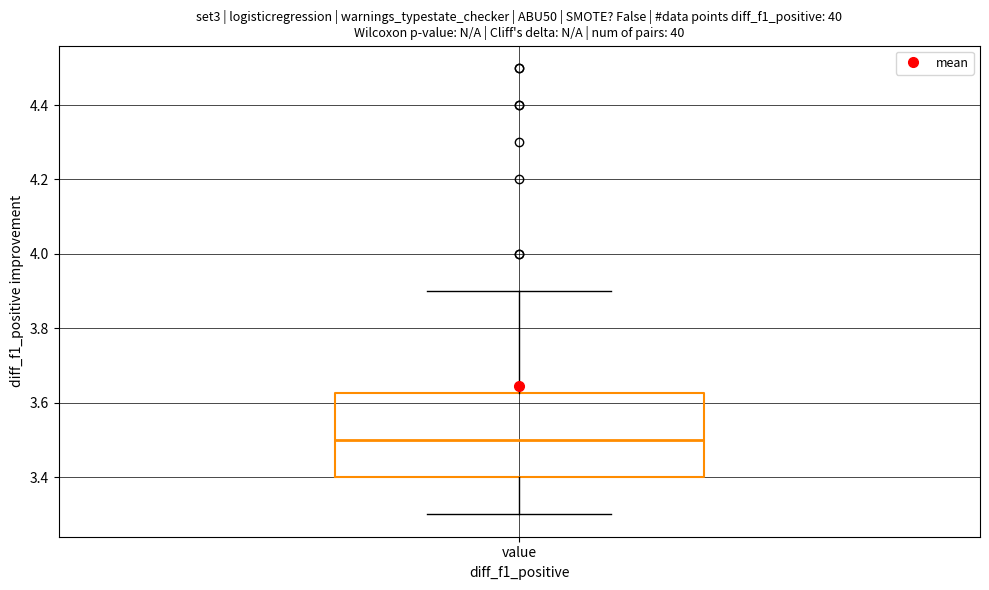

Read this box plot against the y-axis: the position of the median line, the range covered by the box, and the ends of both whiskers. The values are not printed on the chart, so give them approximately, as read against the axis.

median 3.50, box 3.40 to 3.62, whiskers 3.30 to 3.90